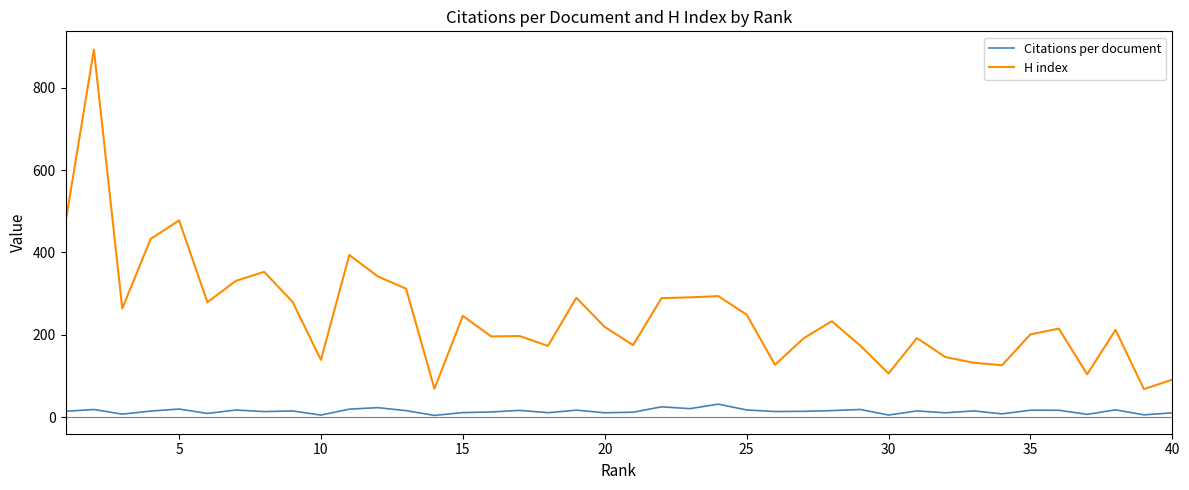

Which series has the largest total across all categories?

H index